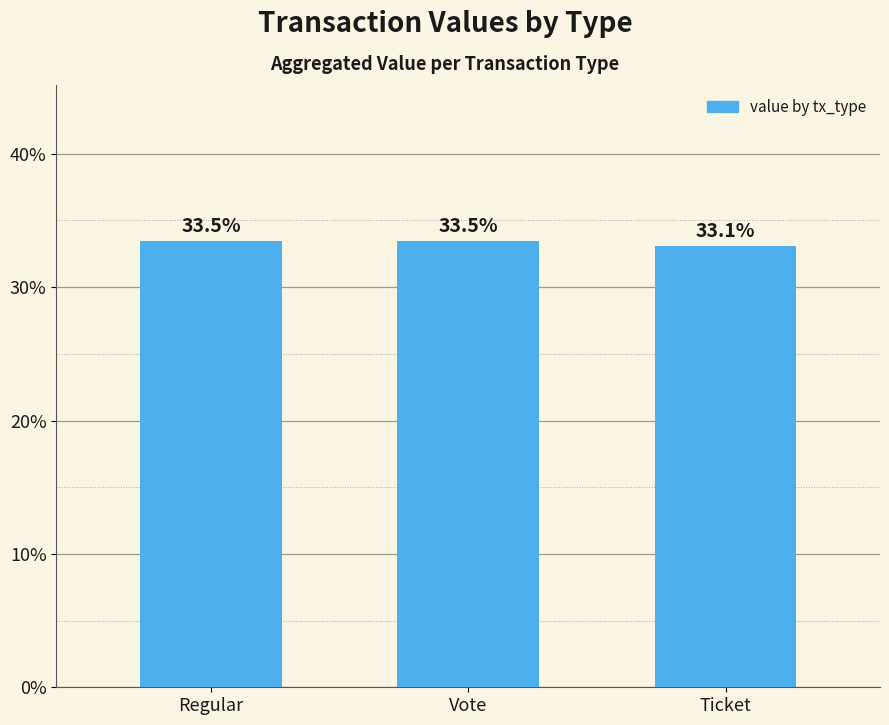

What is the smallest value displayed?

33.1